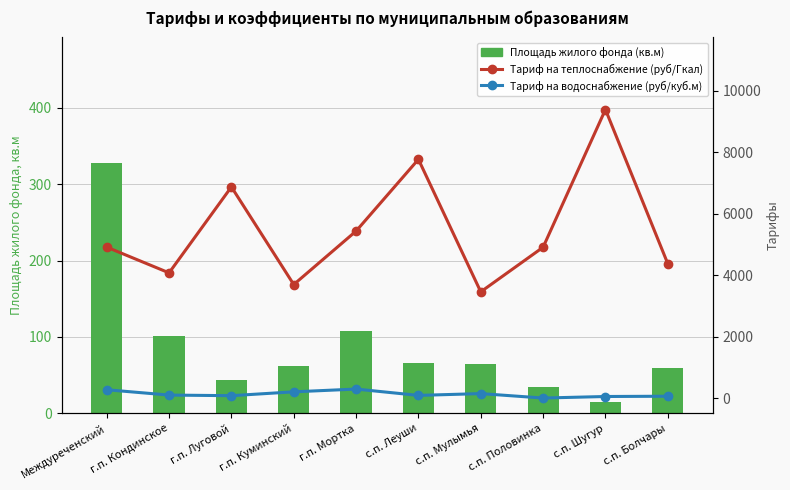

What is the label of the 4th bar from the left?

г.п. Куминский